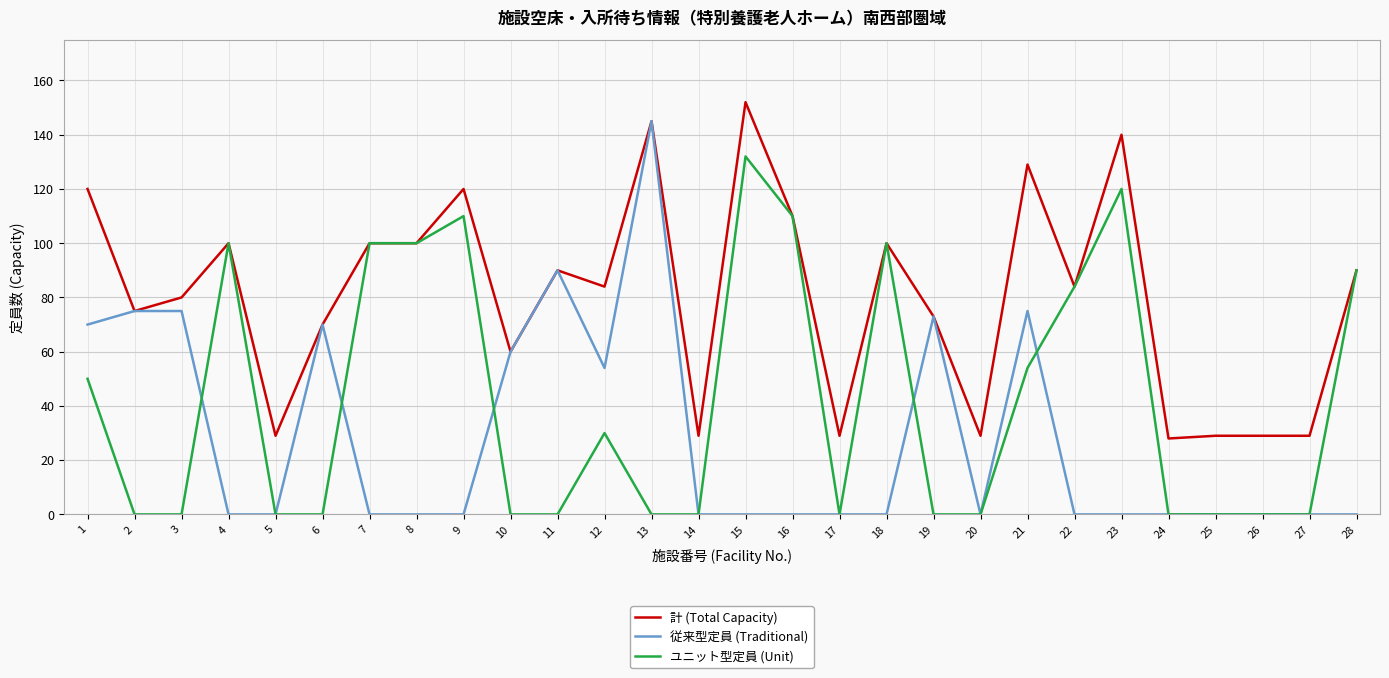

What is the sum of all 従来型定員 (Traditional) values?

787